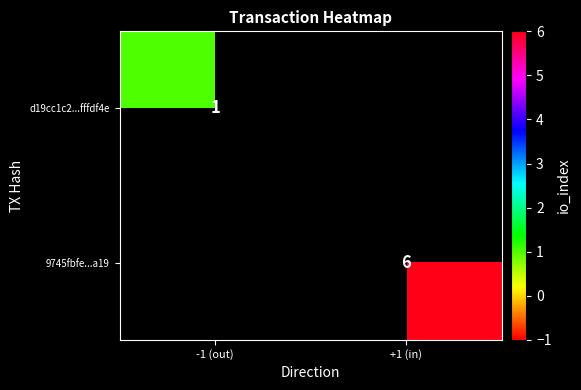

True or false: d19cc1c2...fffdf4e has a value of 1 at -1 (out).

True